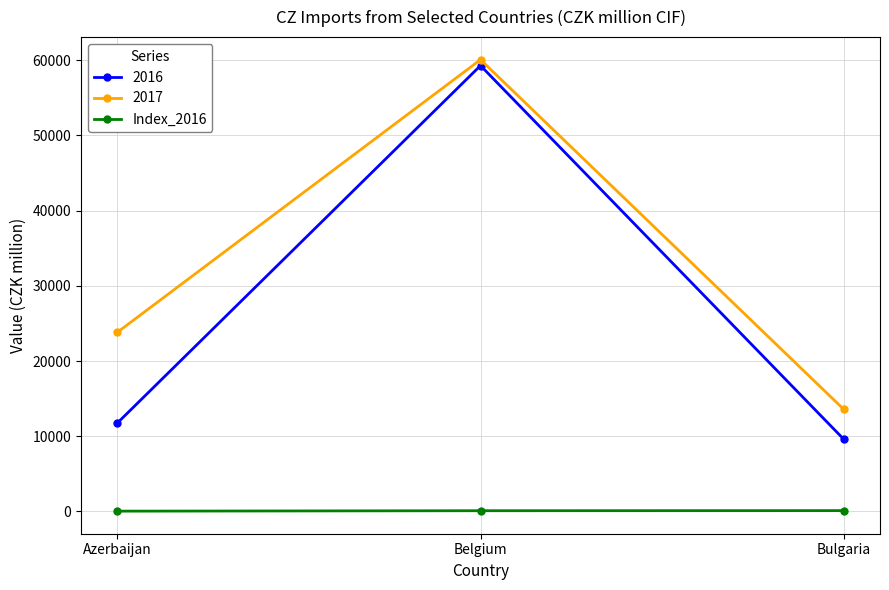

What is the greatest value displayed?

60079.0